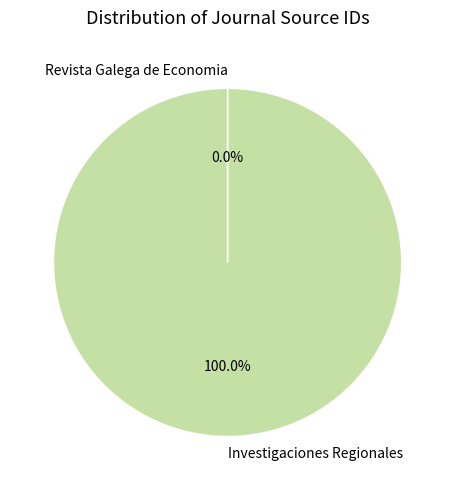

Which category has the biggest portion of the pie?

Investigaciones Regionales